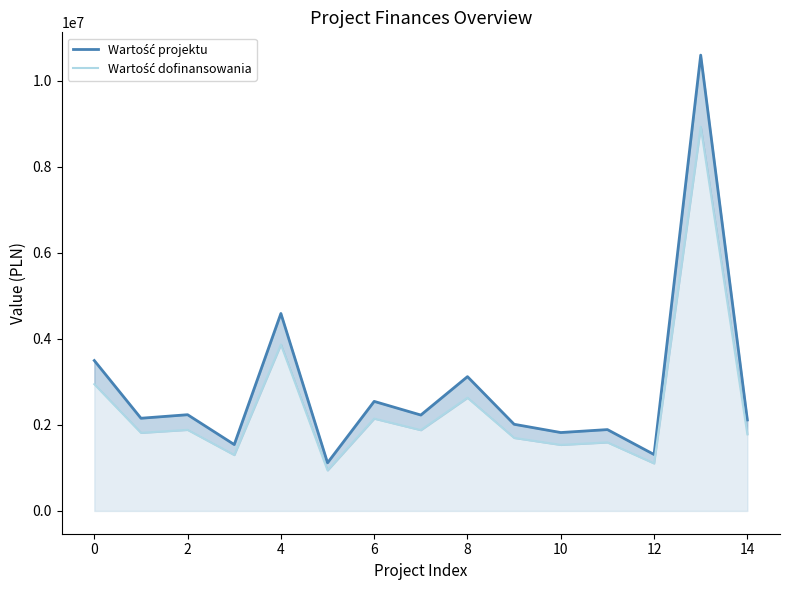

Does the chart display data point markers on the line(s)?

No